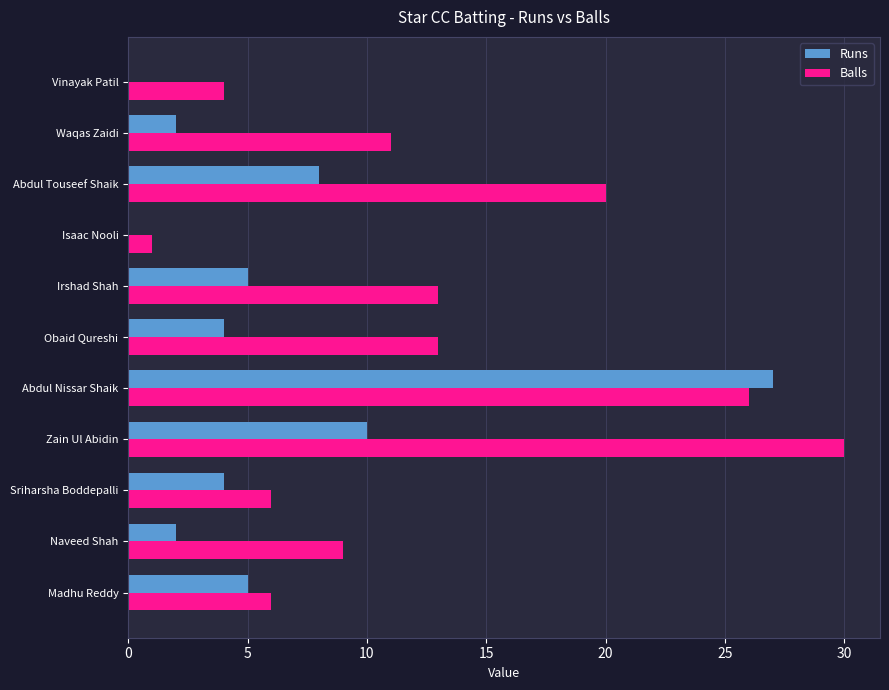

The Balls series shows 1 at Isaac Nooli. True or false?

True